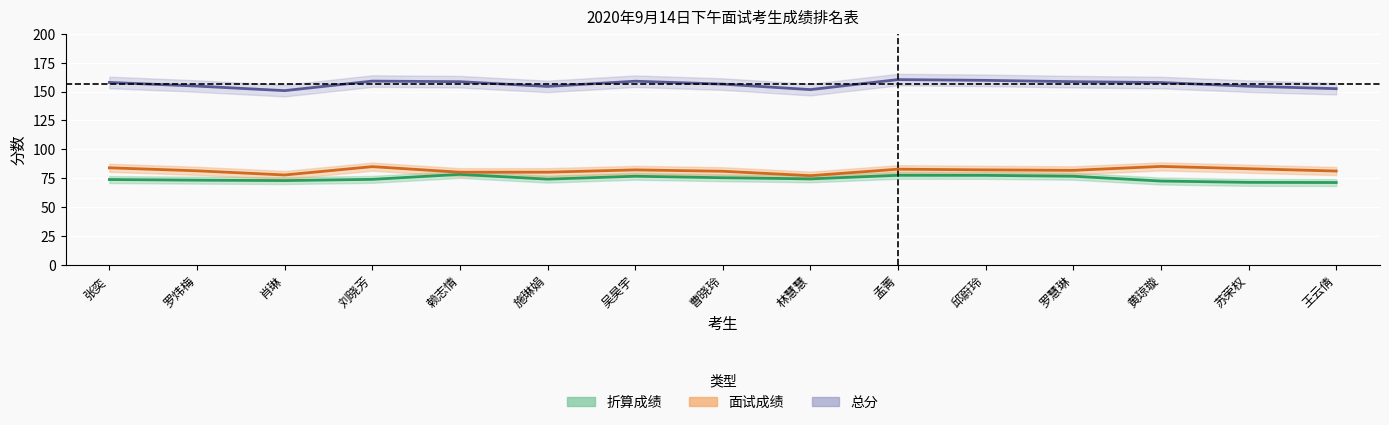

What is the minimum value shown in the chart?

71.2